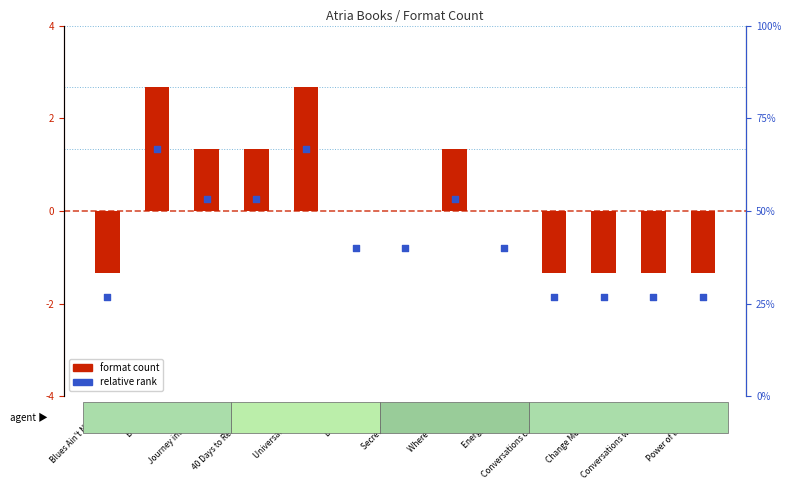

What are all the series names shown in the legend?

format count, relative rank